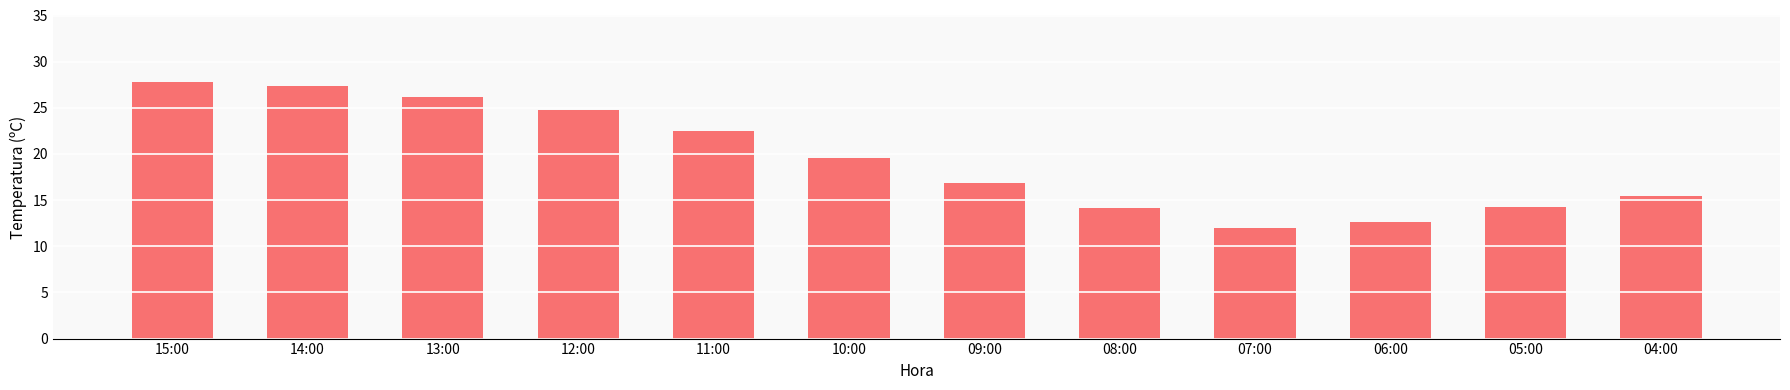

Which label corresponds to the largest value in the chart?

15:00